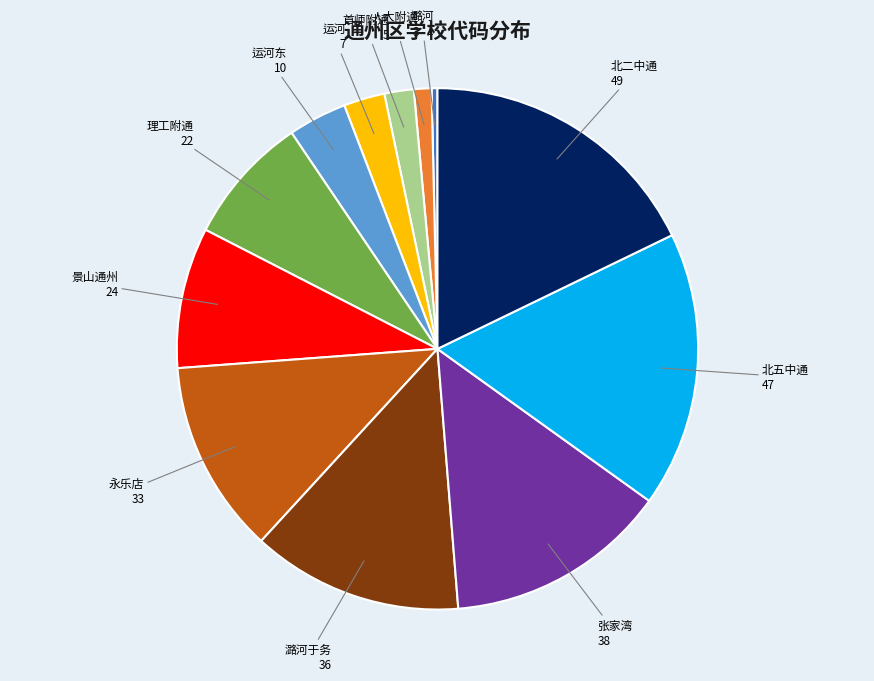

The 运河东 slice represents 13% of the pie. True or false?

False